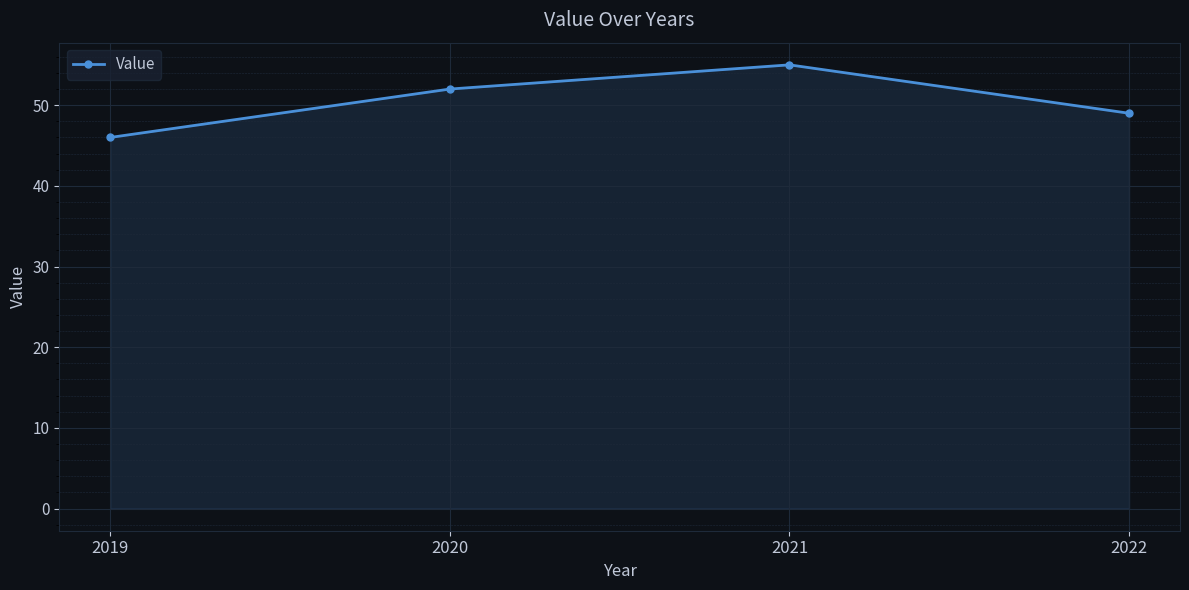

Approximately how many times larger is the value at 2022 compared to 2021?

0.9